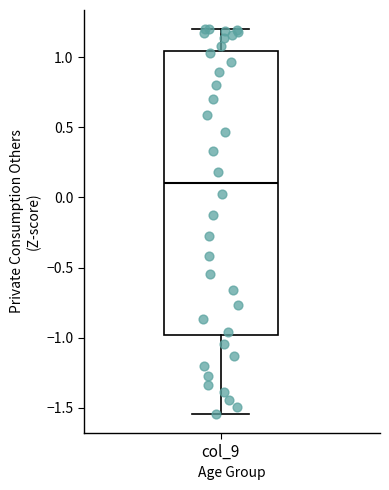

Where does the upper whisker of the box for col_9 end on the y-axis? The values are not printed on the chart, so give them approximately, as read against the axis.

1.20